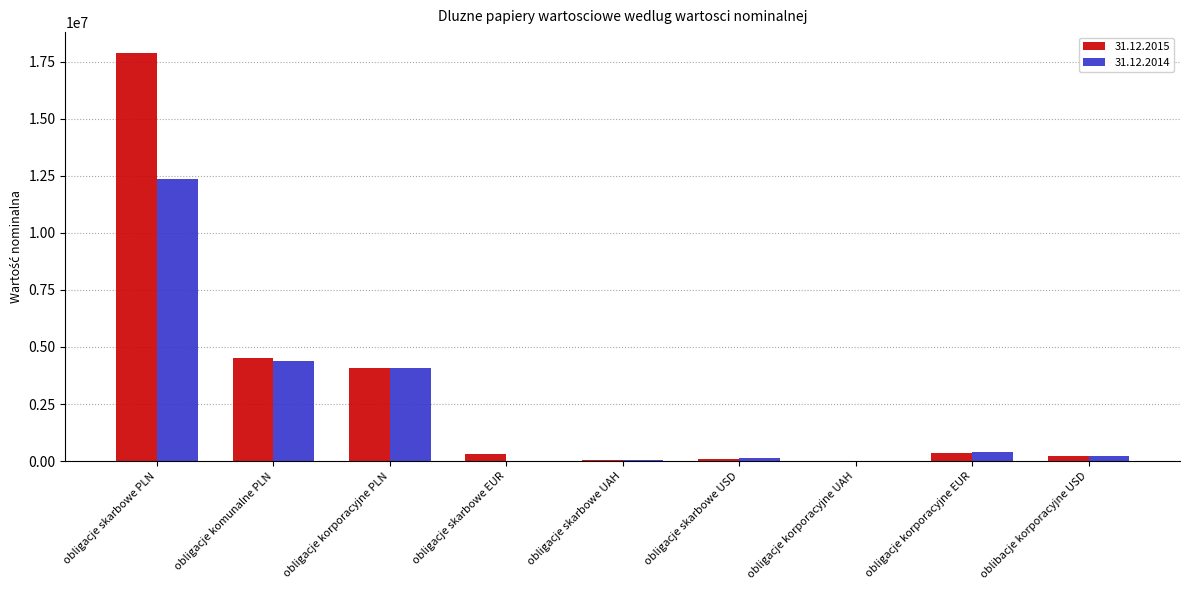

Is it true that 31.12.2014 equals 0 at obligacje skarbowe EUR?

True